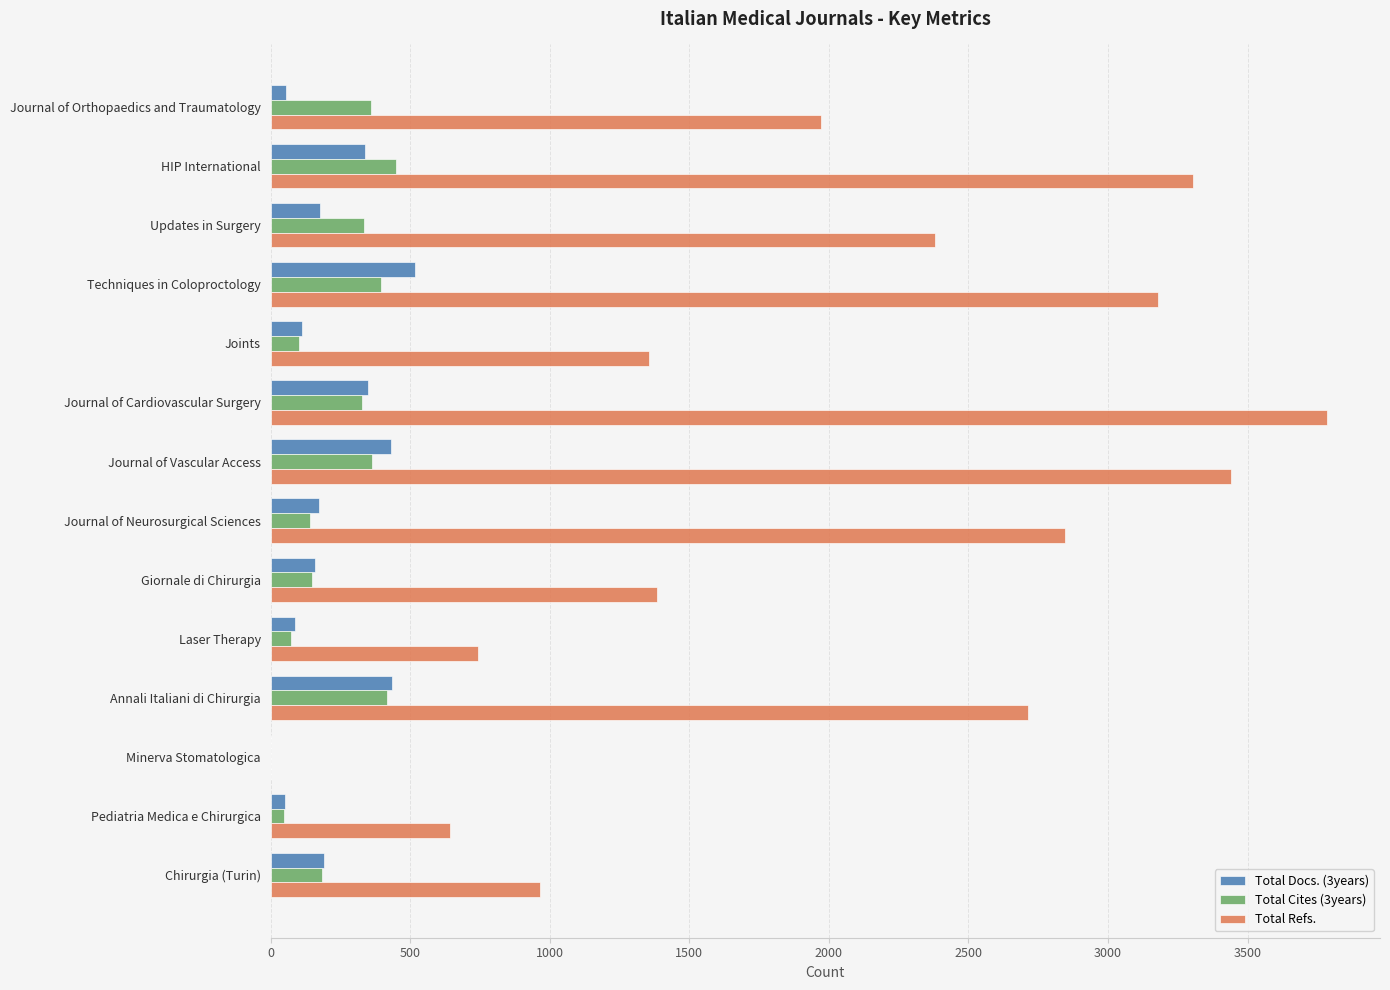

Which category has the highest value across all series?

Journal of Cardiovascular Surgery